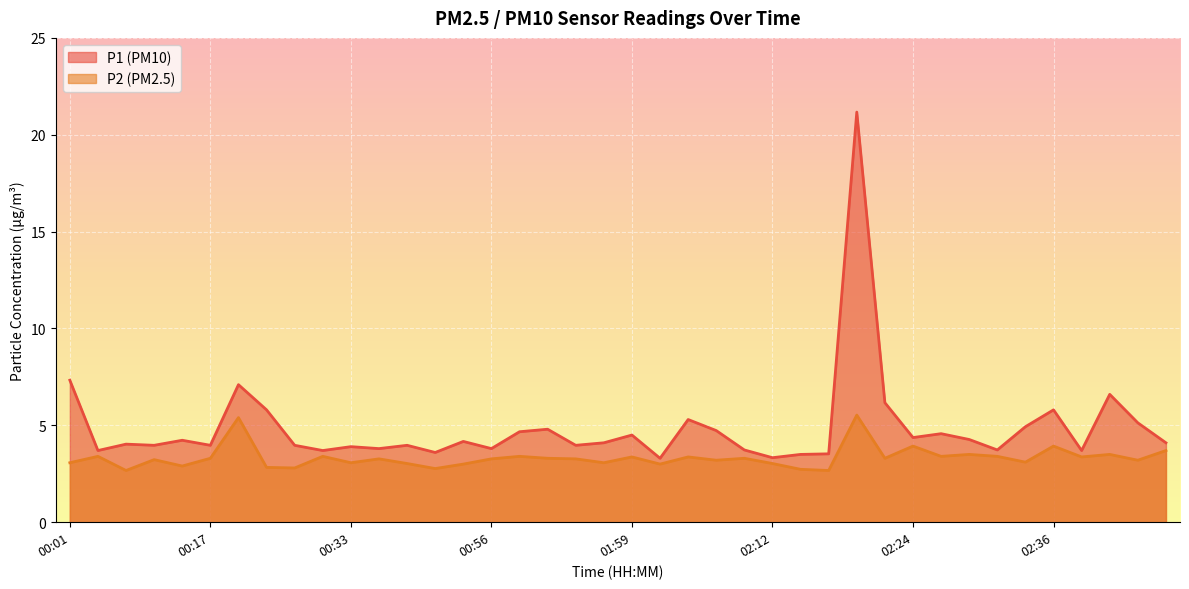

At which category does the chart reach its peak across all series?

02:19